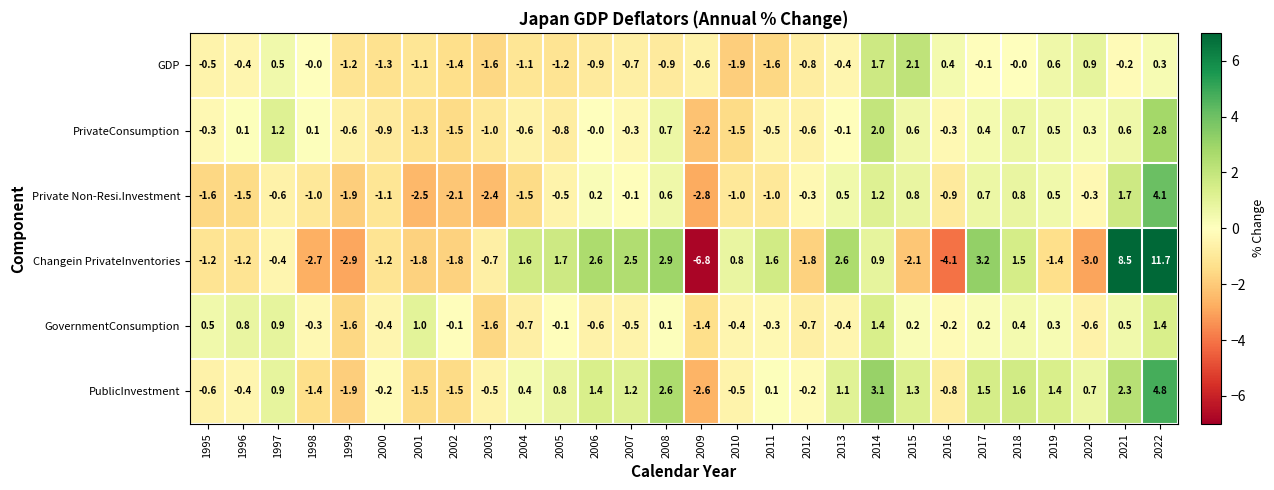

What is the total value across all series at 2015?

2.9